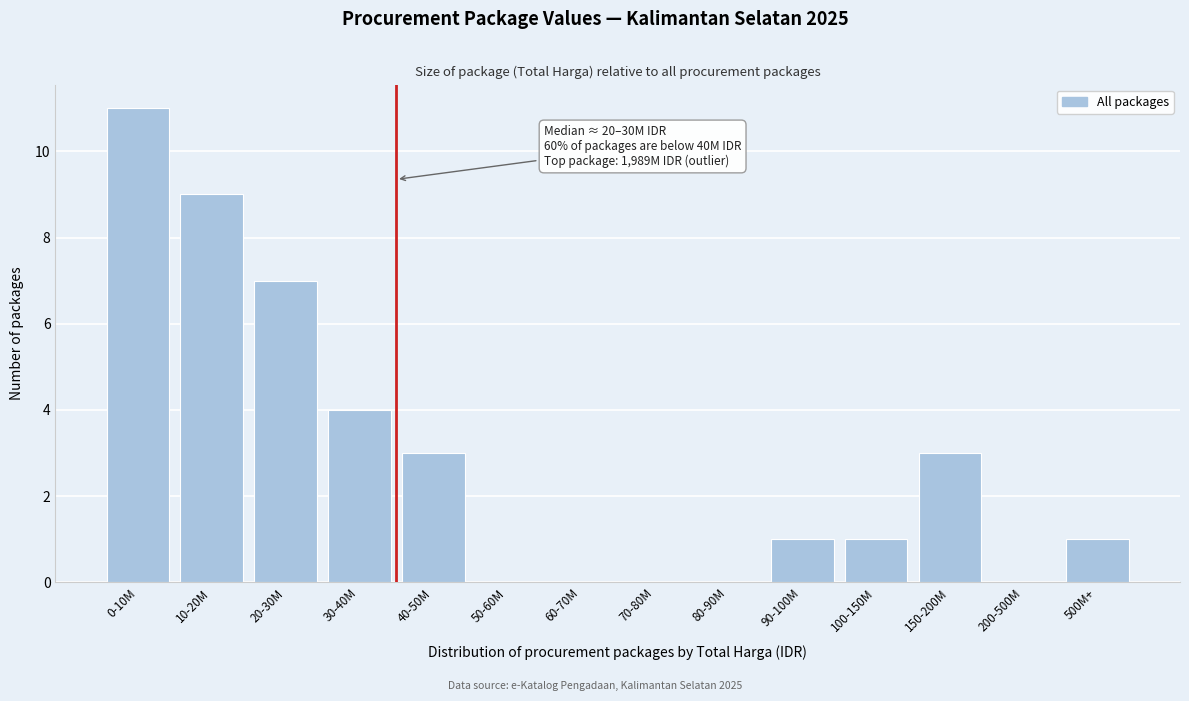

Reading right to left, list all the values displayed in this chart.

500M+=1	200-500M=0	150-200M=3	100-150M=1	90-100M=1	80-90M=0	70-80M=0	60-70M=0	50-60M=0	40-50M=3	30-40M=4	20-30M=7	10-20M=9	0-10M=11